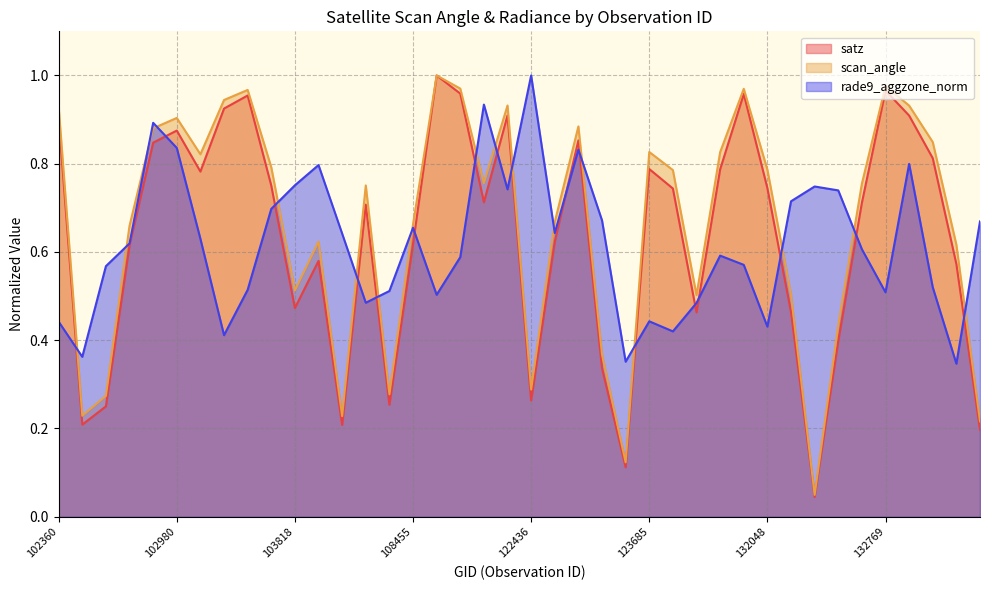

What are all the series names shown in the legend?

satz, scan_angle, rade9_aggzone_norm